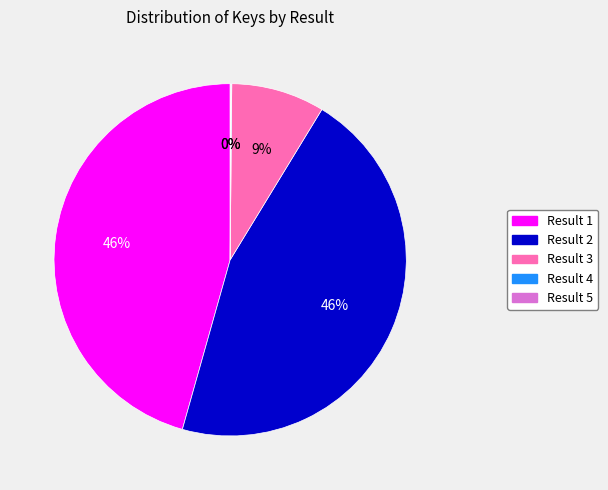

To the nearest percent, what portion does Result 2 represent?

46%